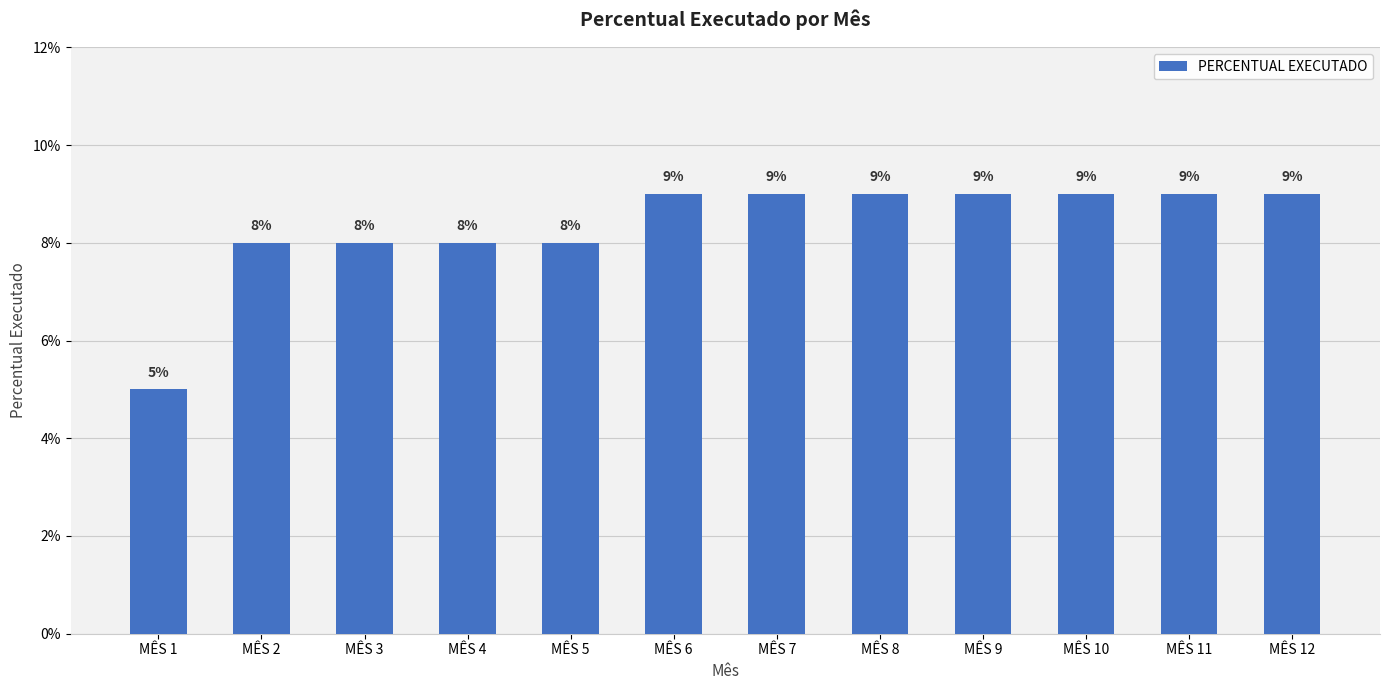

How many values are between 0 and 1?

12